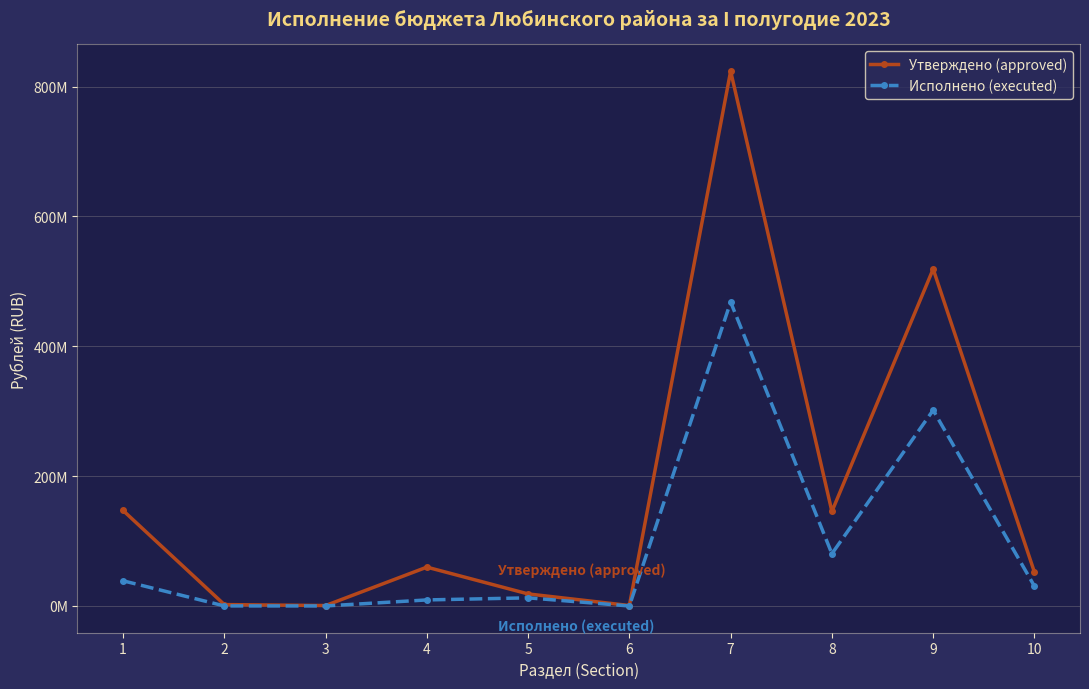

What are all the series names shown in the legend?

Утверждено (approved), Исполнено (executed)